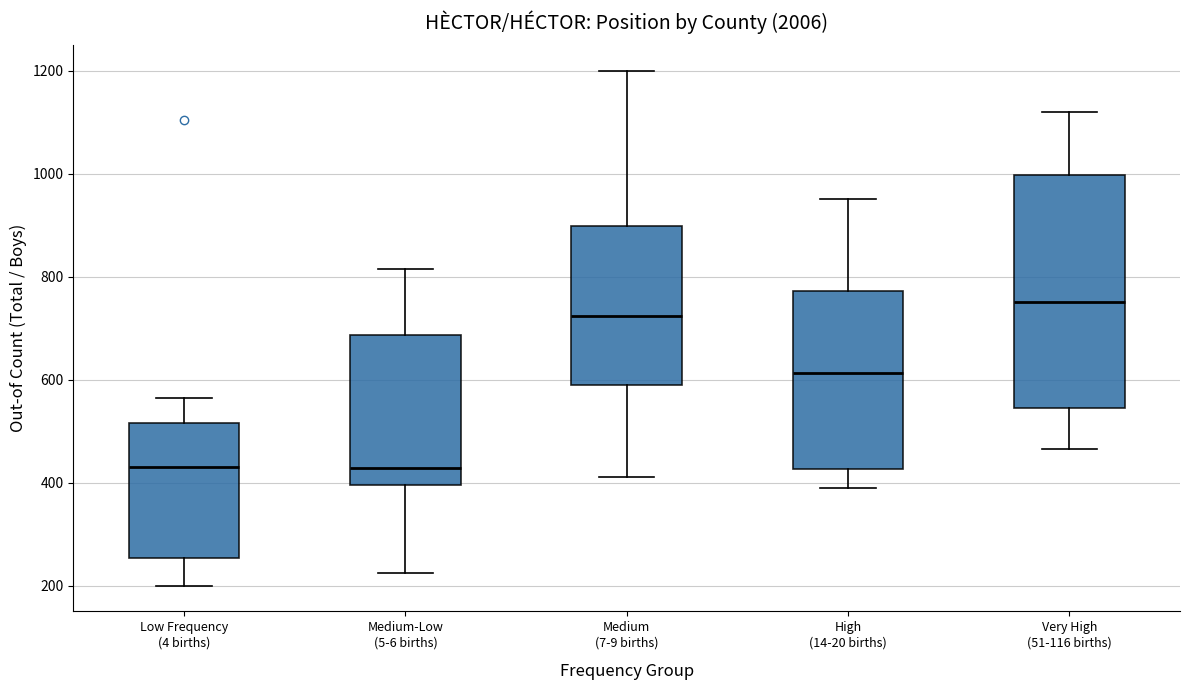

Reading left to right, transcribe this box plot: for each box, give where its median line is, the range the box spans, and where its two whiskers end, as read against the y-axis. The values are not printed on the chart, so give them approximately, as read against the axis.

Low Frequency (4 births): median 440, box 260 to 520, whiskers 200 to 560
Medium-Low (5-6 births): median 420, box 400 to 680, whiskers 220 to 820
Medium (7-9 births): median 720, box 580 to 900, whiskers 420 to 1200
High (14-20 births): median 620, box 420 to 780, whiskers 400 to 960
Very High (51-116 births): median 760, box 540 to 1000, whiskers 460 to 1120